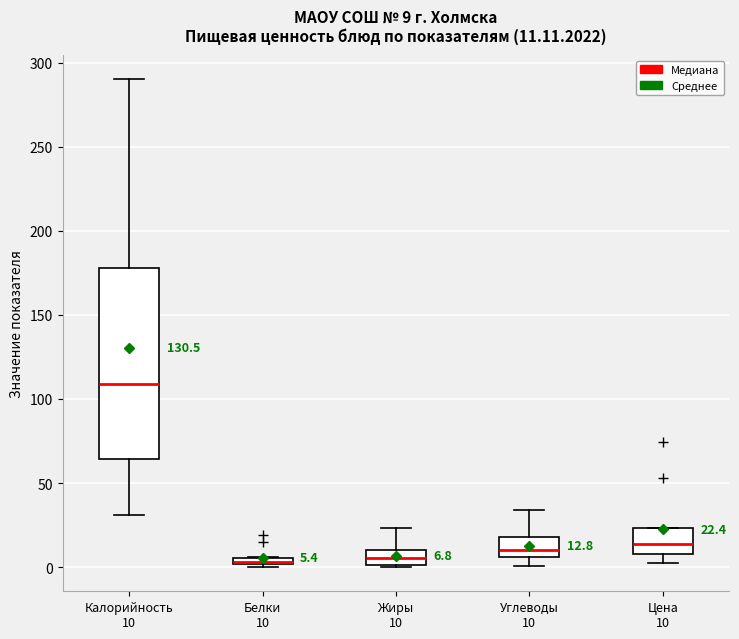

Comparing the boxes themselves (not the whiskers), which one is the tallest?

Калорийность 10